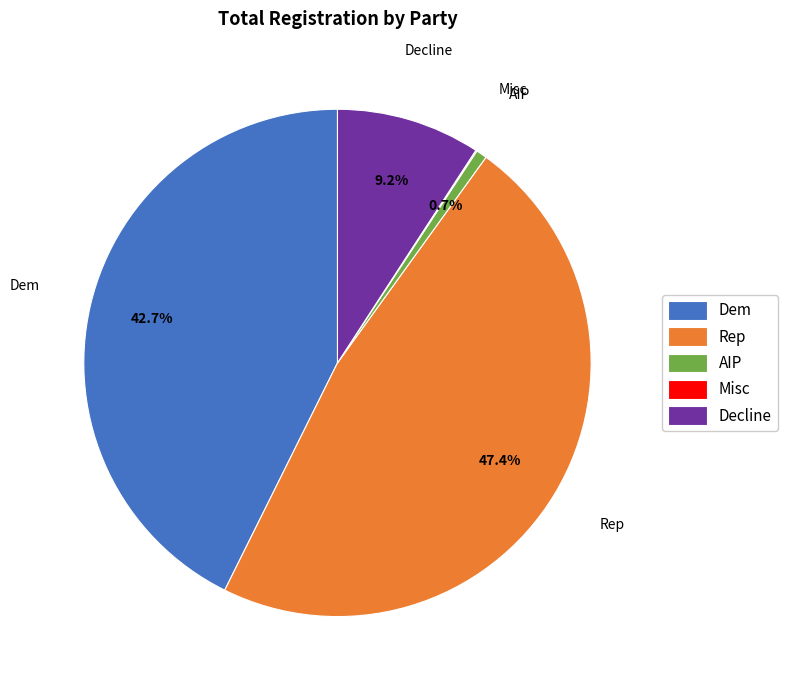

Combined, what portion of the pie is Dem and AIP?

43.4%